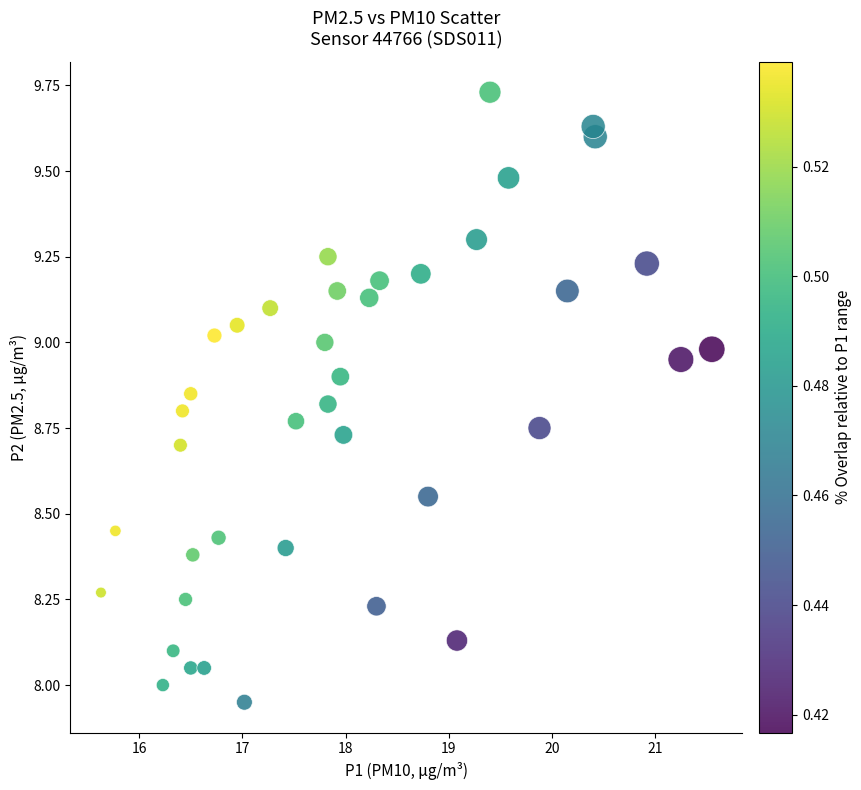

What is the range of X values (max minus min)?

5.9